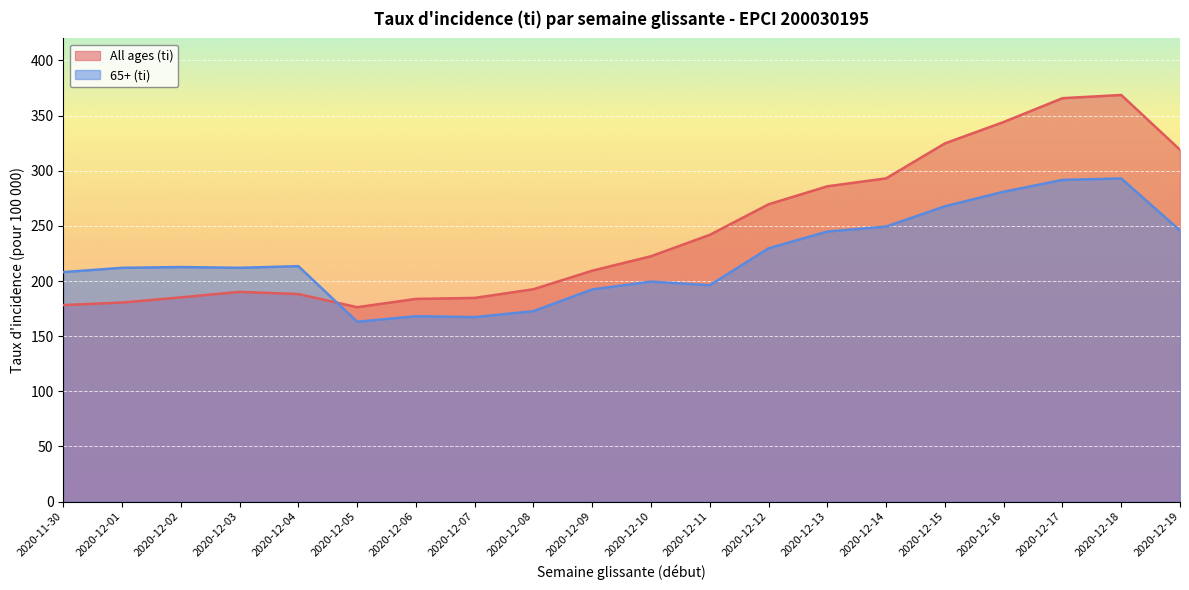

Does the chart display data point markers on the line(s)?

No